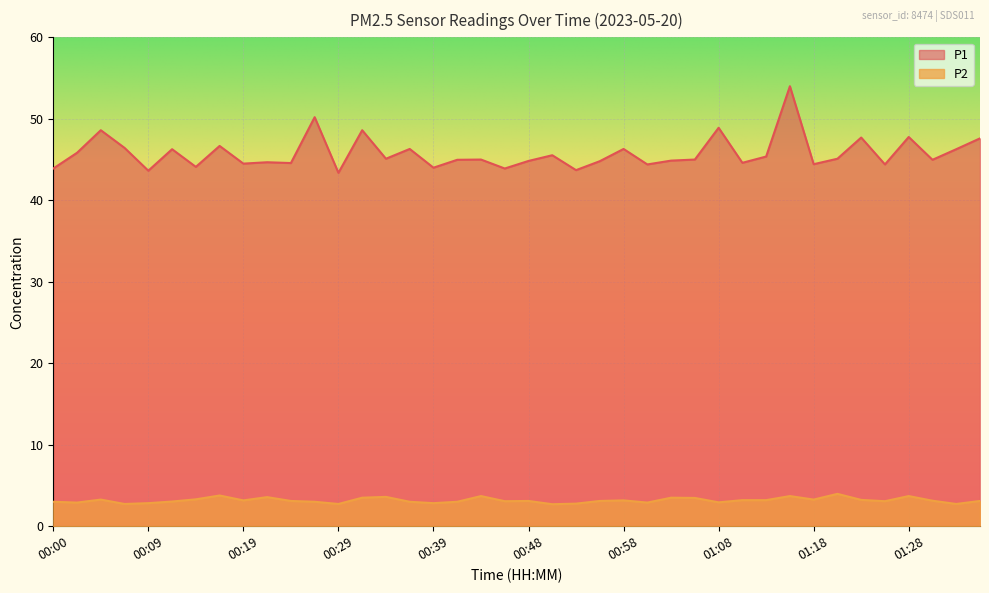

Which category has the highest value across all series?

01:15